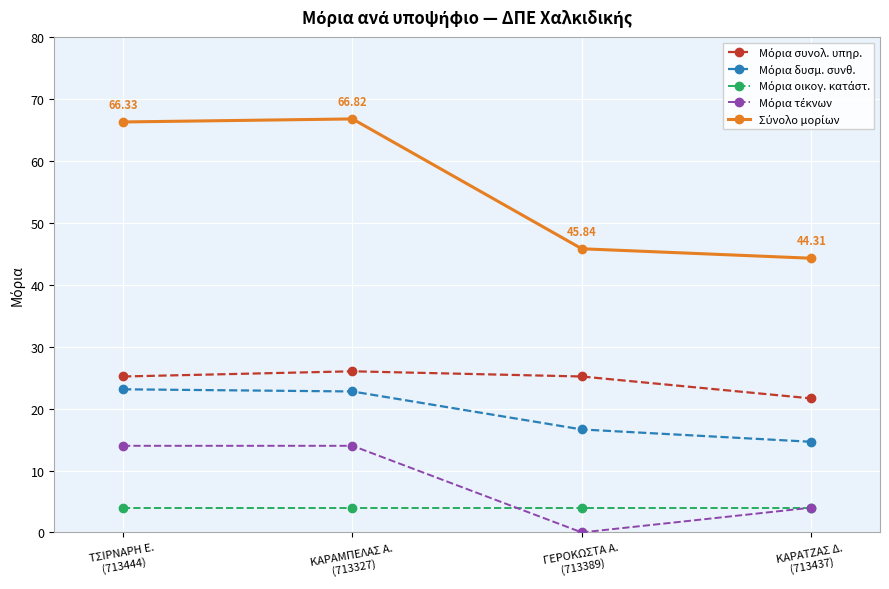

How many categories are shown in the chart?

4